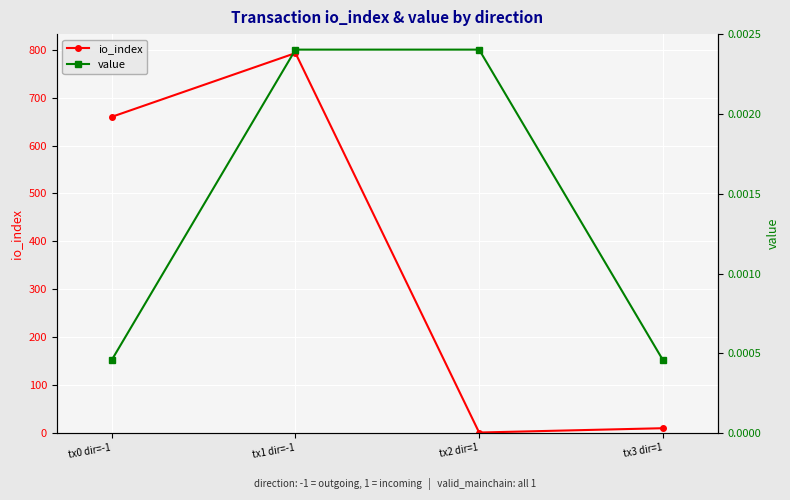

True or false: io_index and value intersect in this chart.

False